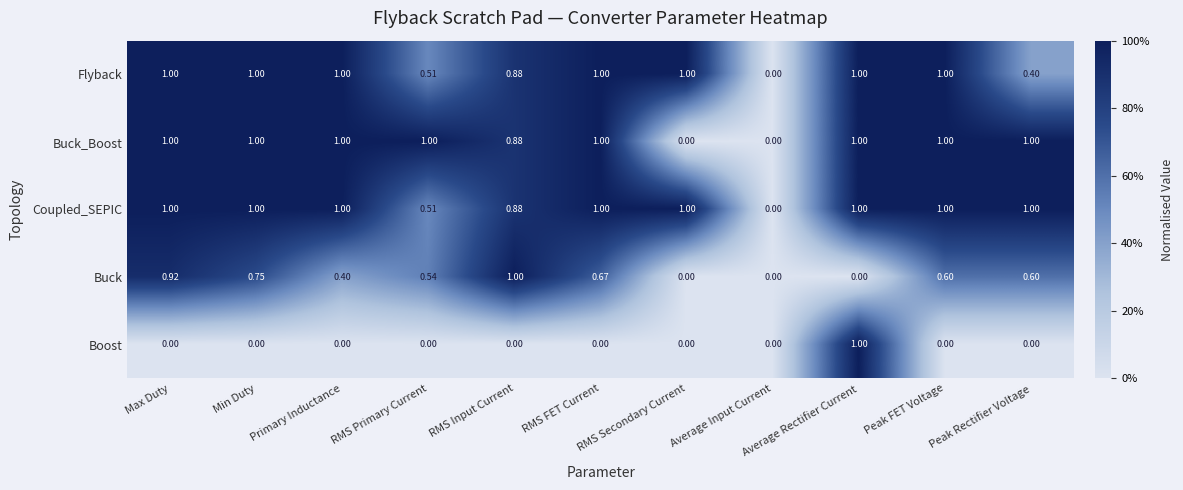

Which category has the lowest value across all series?

Average Input Current